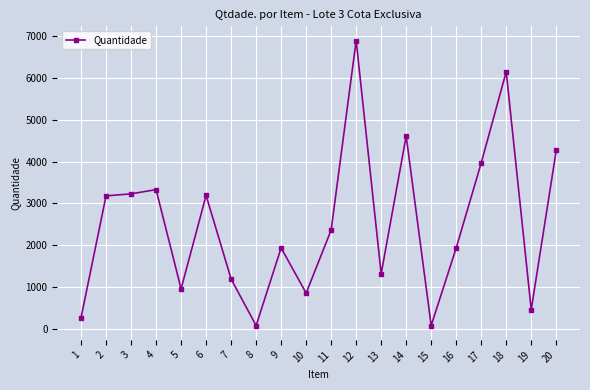

True or false: the data has more than 1 interior local peaks.

True